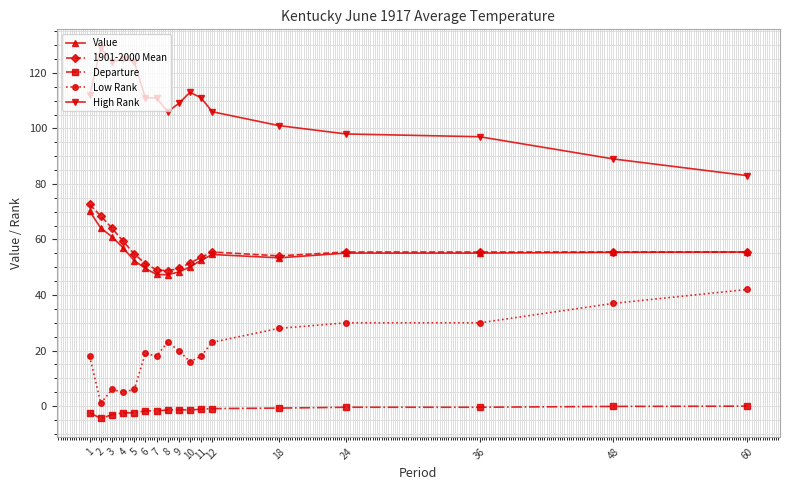

What is the greatest value displayed?

129.0